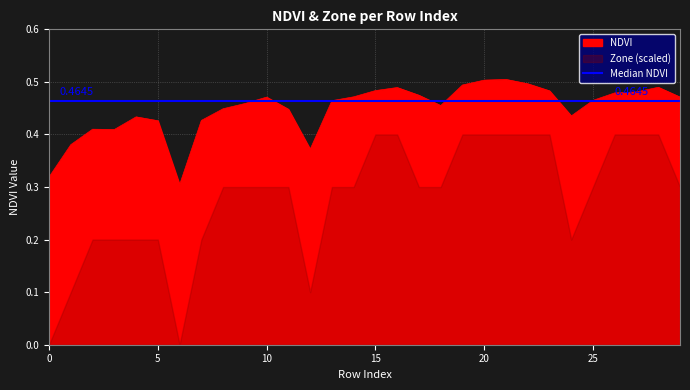

Rank the categories by value from highest to lowest.

21, 20, 22, 19, 28, 16, 15, 23, 27, 26, 17, 14, 29, 10, 25, 13, 9, 18, 8, 11, 24, 4, 7, 5, 2, 3, 1, 12, 0, 6